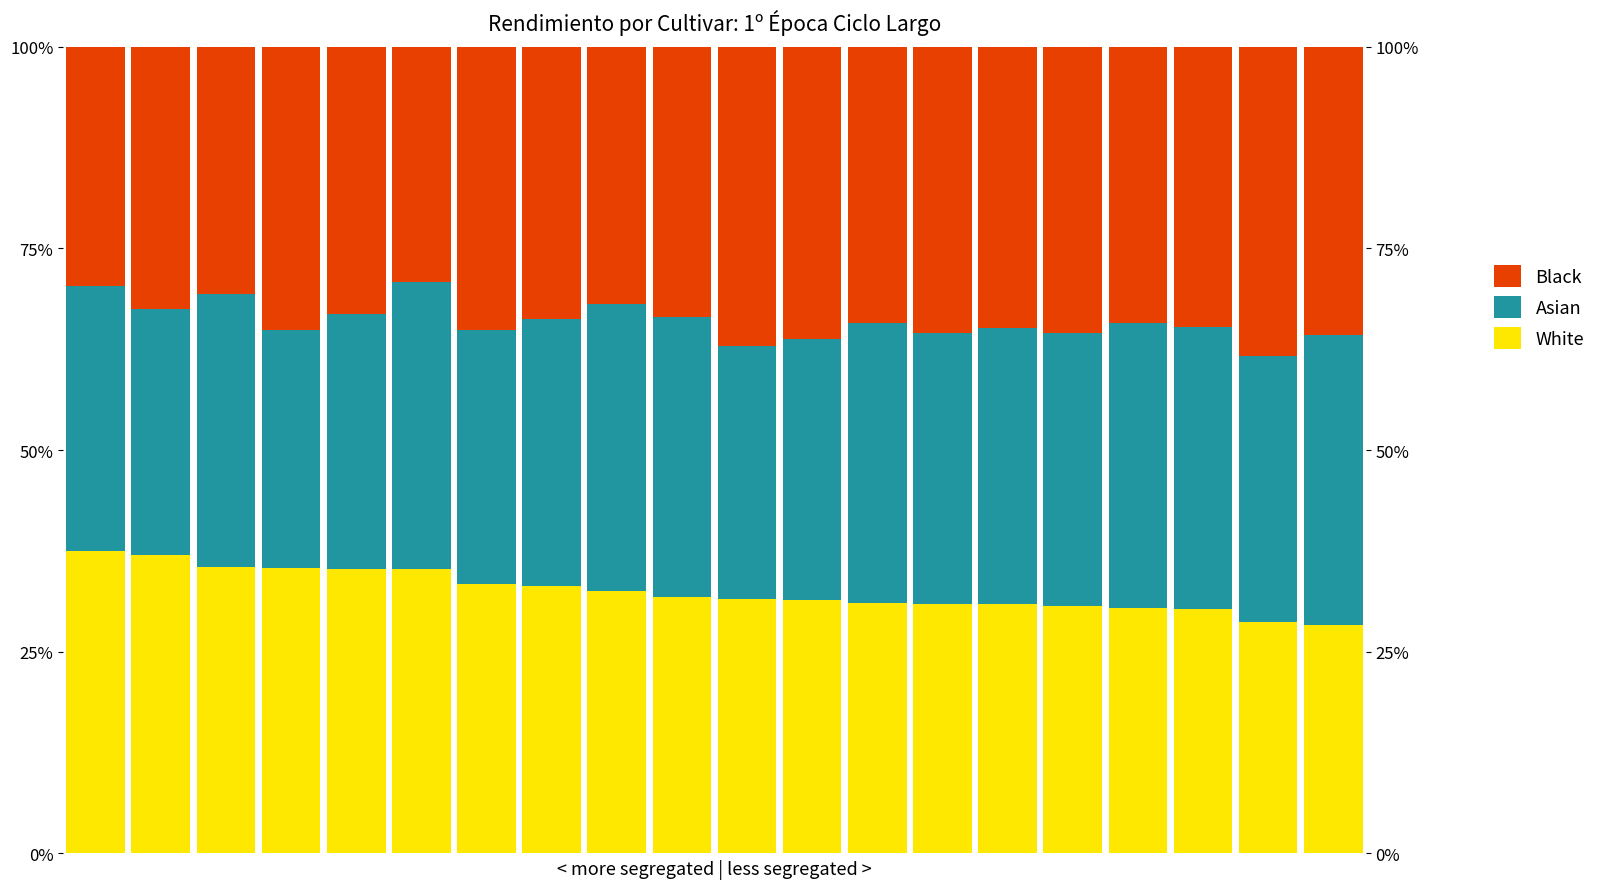

Reading right to left, extract all data points from this chart.

White: 19=0.3	18=0.3	17=0.3	16=0.3	15=0.3	14=0.3	13=0.3	12=0.3	11=0.3	10=0.3	9=0.3	8=0.3	7=0.3	6=0.3	5=0.4	4=0.4	3=0.4	2=0.4	1=0.4	0=0.4
Asian: 19=0.4	18=0.3	17=0.3	16=0.4	15=0.3	14=0.3	13=0.3	12=0.3	11=0.3	10=0.3	9=0.3	8=0.4	7=0.3	6=0.3	5=0.4	4=0.3	3=0.3	2=0.3	1=0.3	0=0.3
Black: 19=0.4	18=0.4	17=0.3	16=0.3	15=0.4	14=0.3	13=0.4	12=0.3	11=0.4	10=0.4	9=0.3	8=0.3	7=0.3	6=0.4	5=0.3	4=0.3	3=0.4	2=0.3	1=0.3	0=0.3